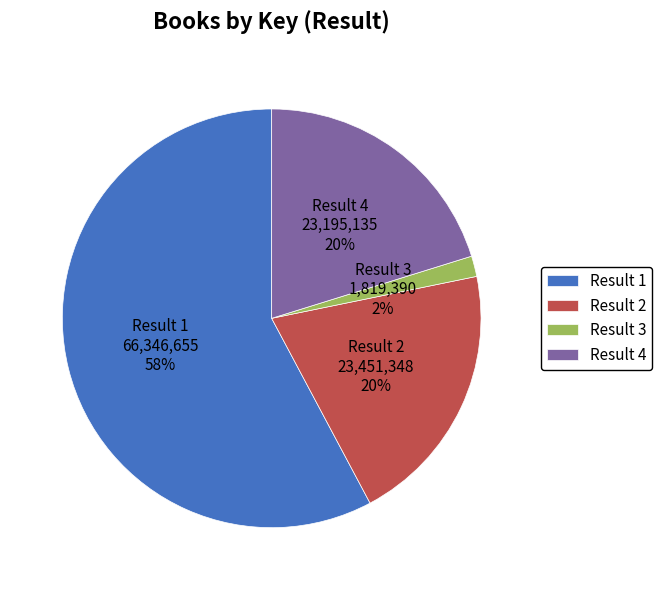

What percentage is the Result 2 slice, to the nearest percent?

20%